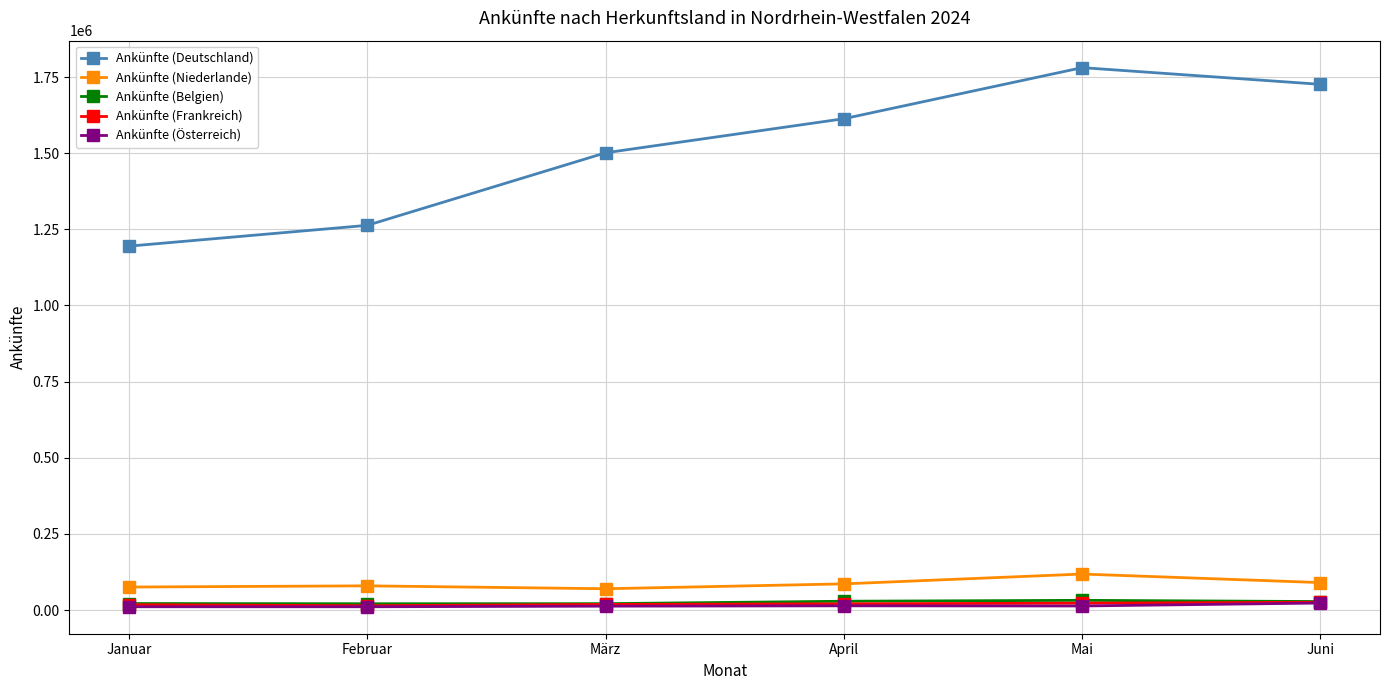

What is the spread (max minus min) of values at Juni?

1702757